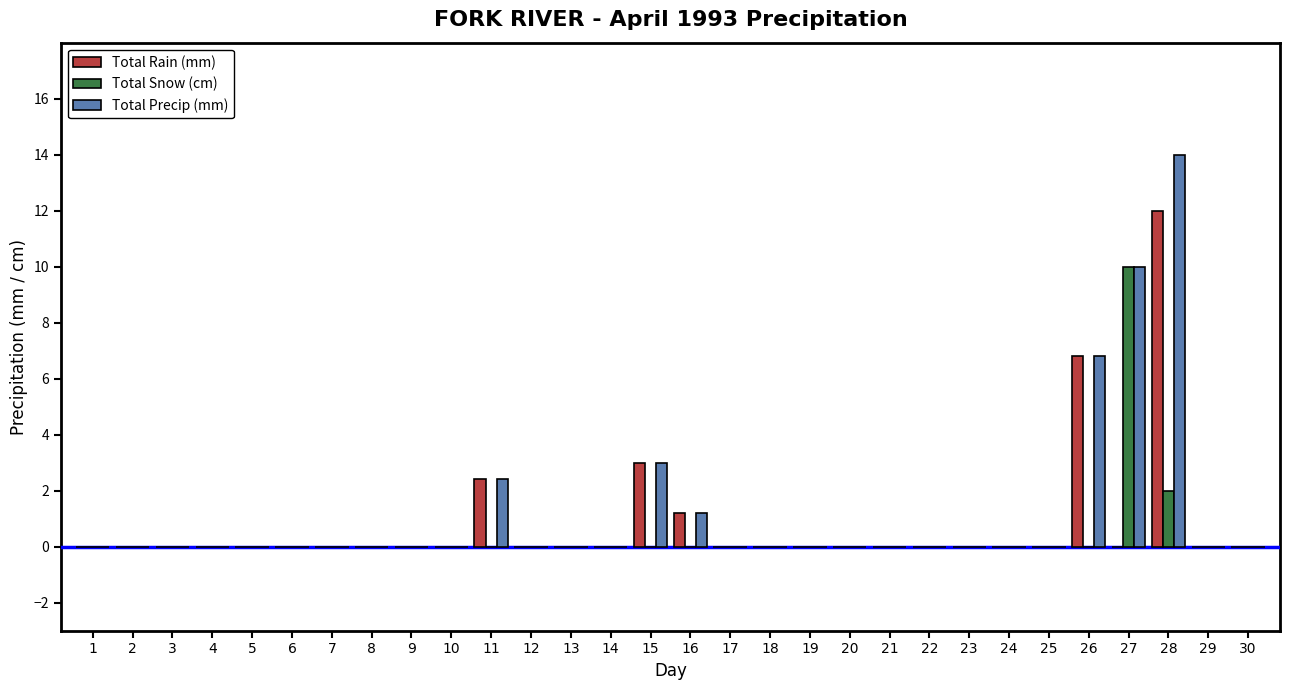

How many data points does each series have?

30